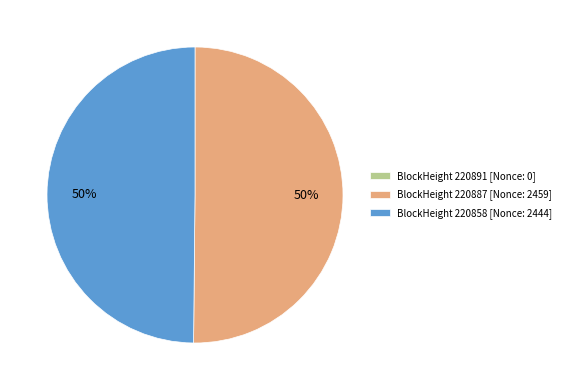

What percentage is the BlockHeight 220858 [Nonce: 2444] slice, to the nearest percent?

50%